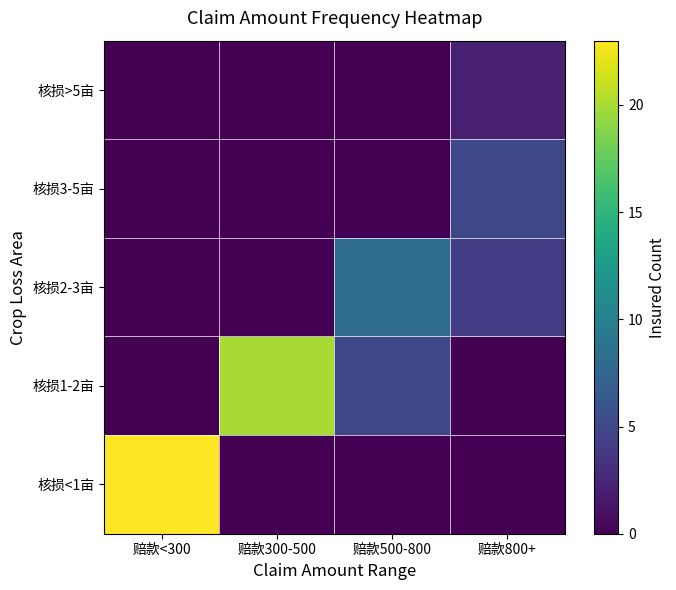

List the series in order of their peak value, highest first.

核损<1亩, 核损1-2亩, 核损2-3亩, 核损3-5亩, 核损>5亩